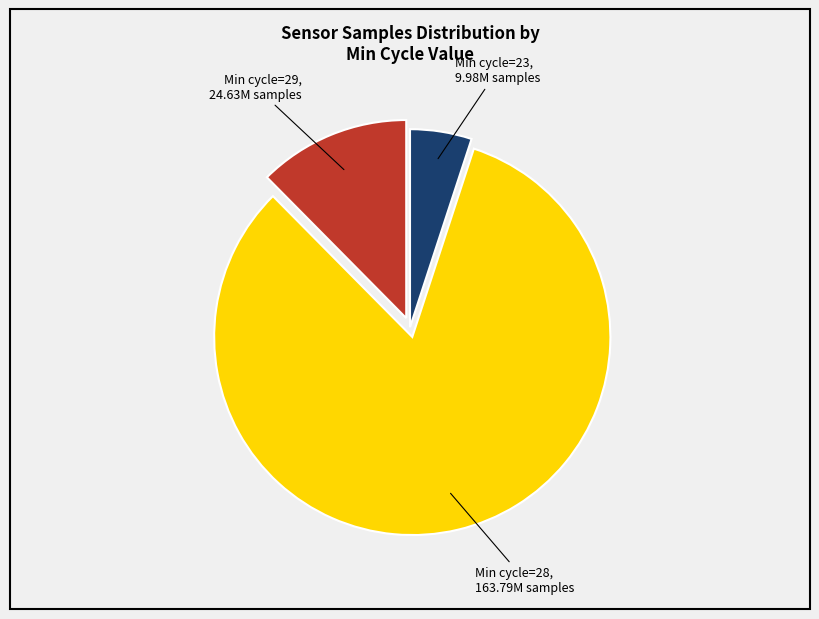

Does any single category account for the majority?

Yes